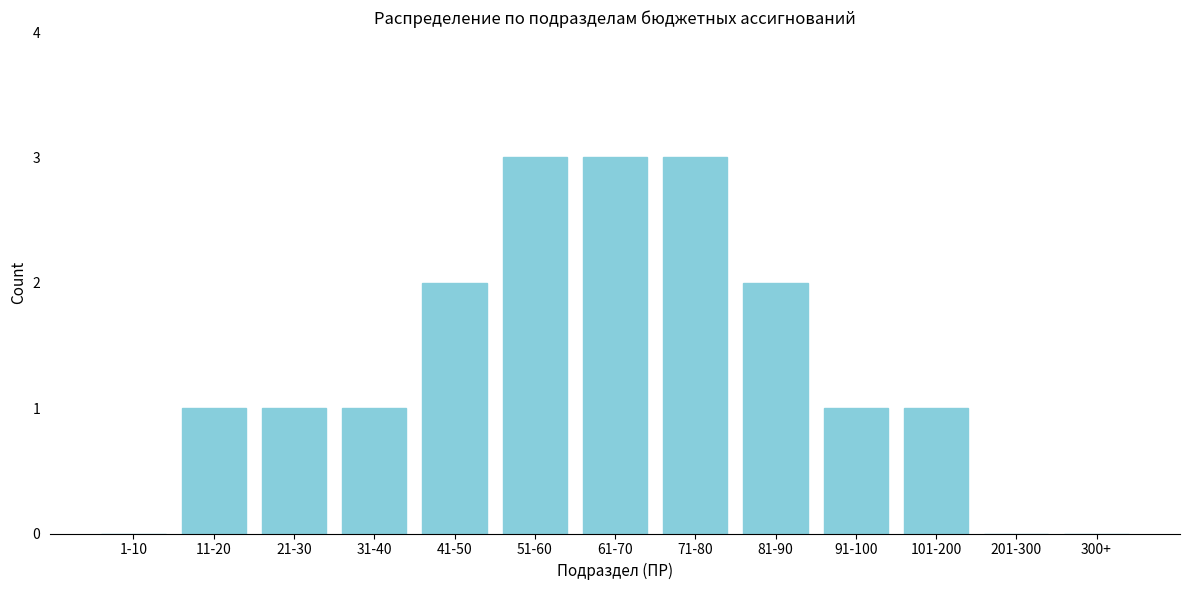

Reading left to right, list all the values displayed in this chart.

1-10=0	11-20=1	21-30=1	31-40=1	41-50=2	51-60=3	61-70=3	71-80=3	81-90=2	91-100=1	101-200=1	201-300=0	300+=0